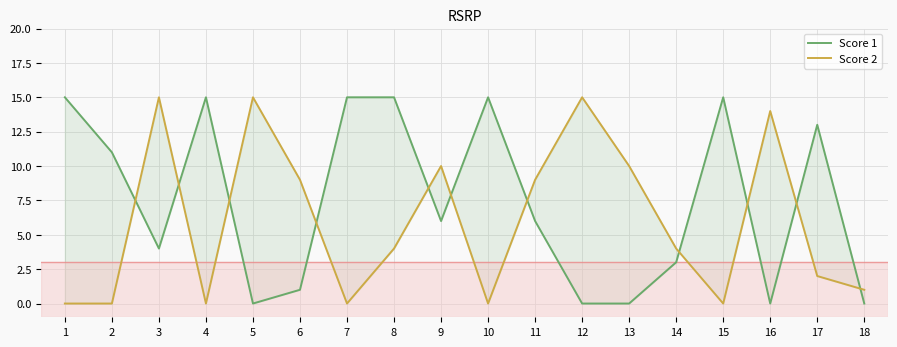

Where does the Score 2 series first go above 4?

3